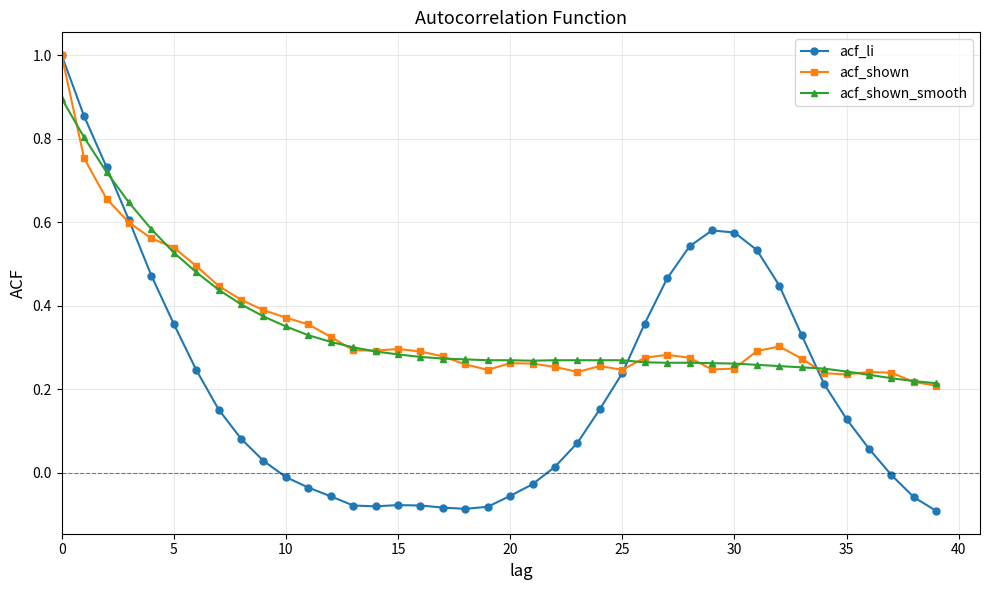

Which series has the largest range (max minus min)?

acf_li